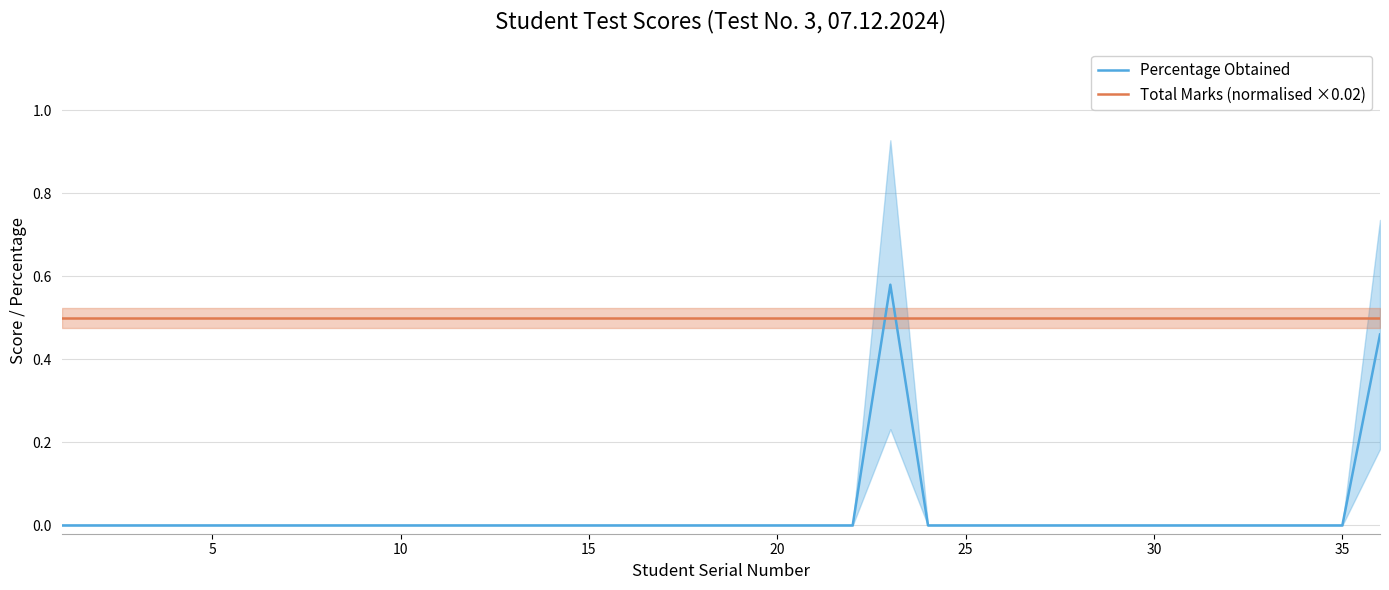

True or false: Total Marks (normalised ×0.02) has more than 2 points higher than both neighbors.

False